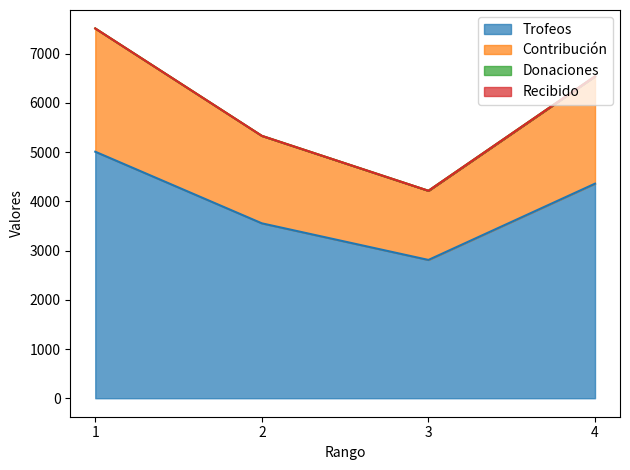

At which label does Contribución reach its minimum?

3